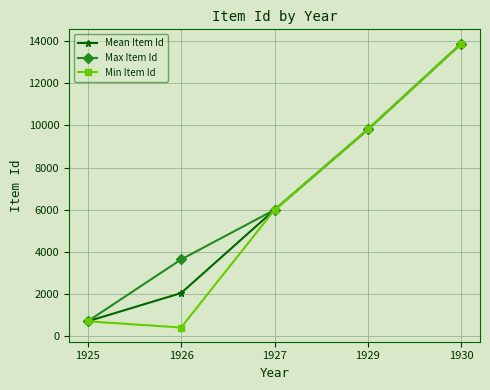

Which series has the largest total across all categories?

Max Item Id